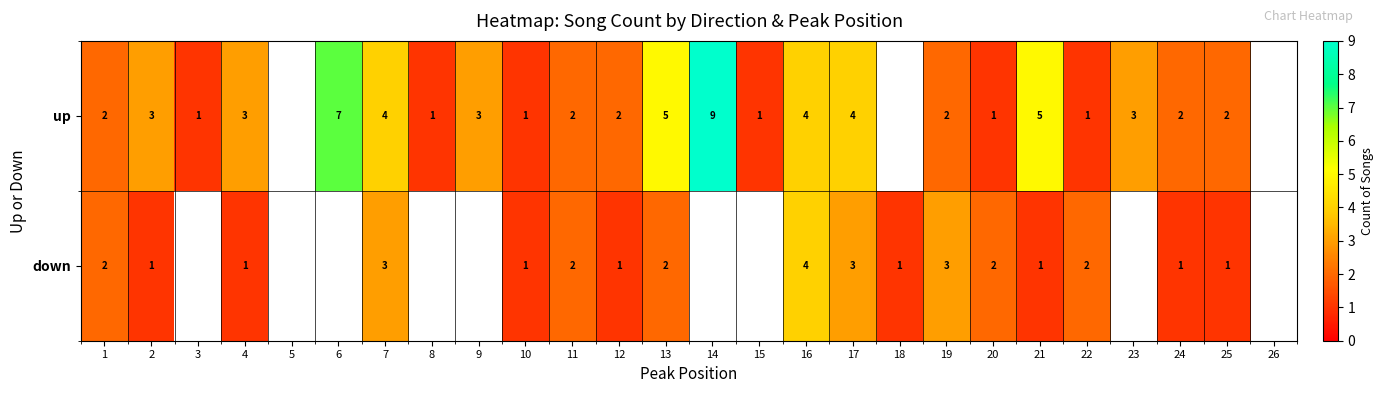

At how many categories does at least one series exceed 5?

2